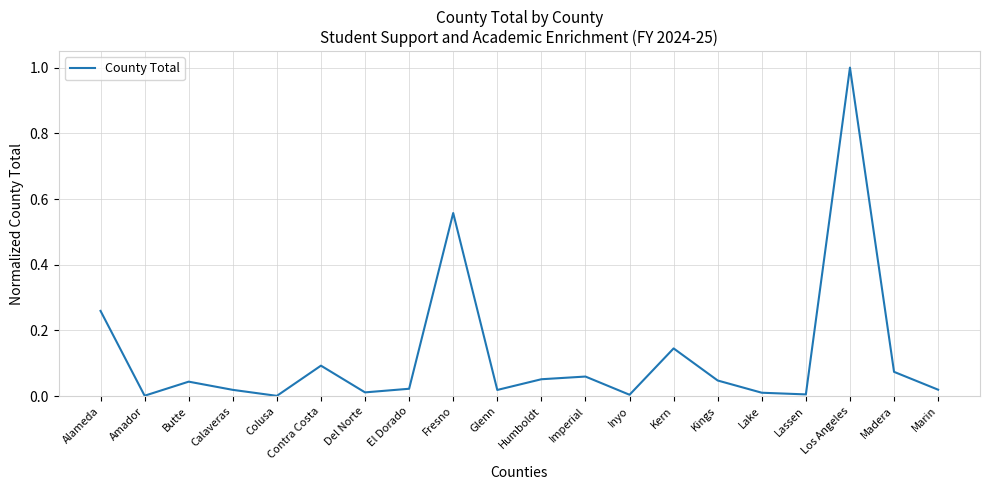

Is it true that the value at Kings is 0.1?

False